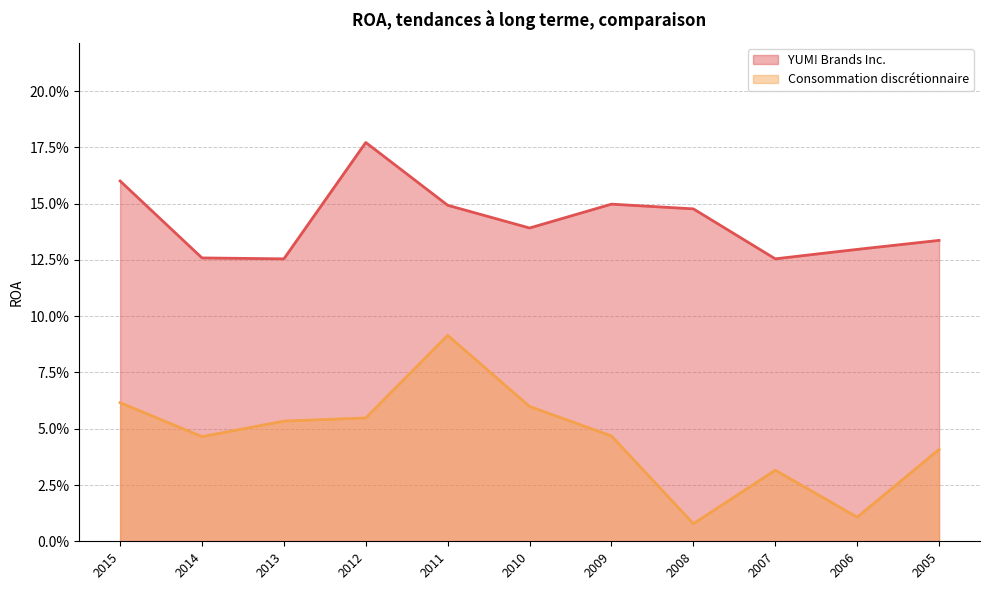

Reading left to right, what are all the values shown in this chart?

YUM! Brands Inc.: 2015=0.2	2014=0.1	2013=0.1	2012=0.2	2011=0.1	2010=0.1	2009=0.1	2008=0.1	2007=0.1	2006=0.1	2005=0.1
Consommation discrétionnaire: 2015=0.1	2014=0.0	2013=0.1	2012=0.1	2011=0.1	2010=0.1	2009=0.0	2008=0.0	2007=0.0	2006=0.0	2005=0.0